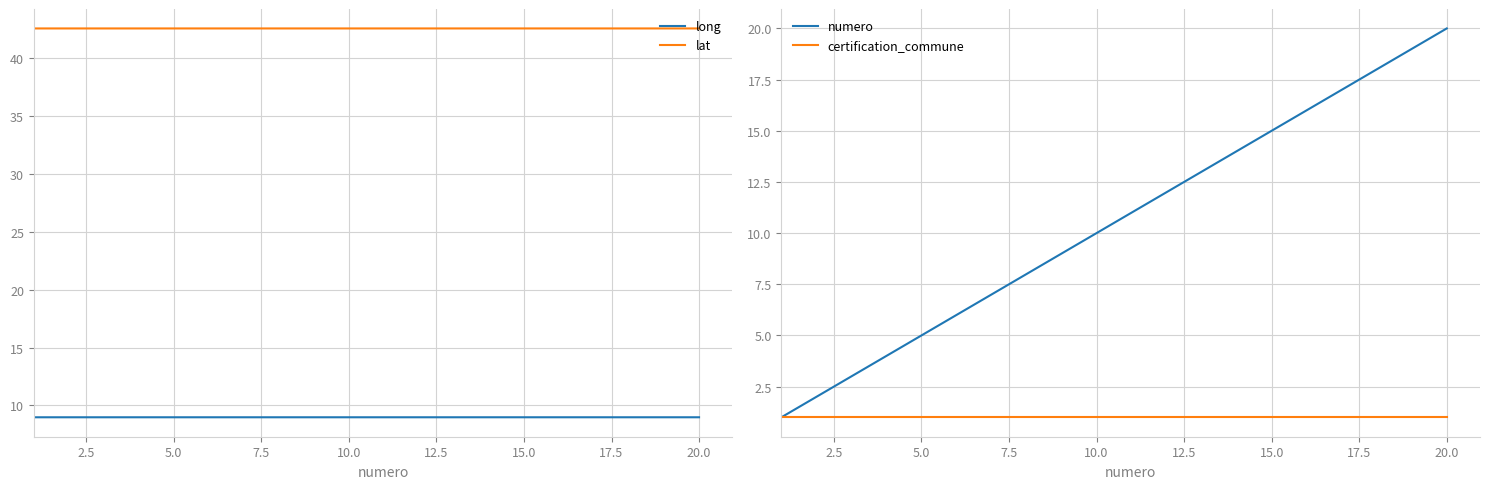

What is the maximum value shown in the chart?

42.6